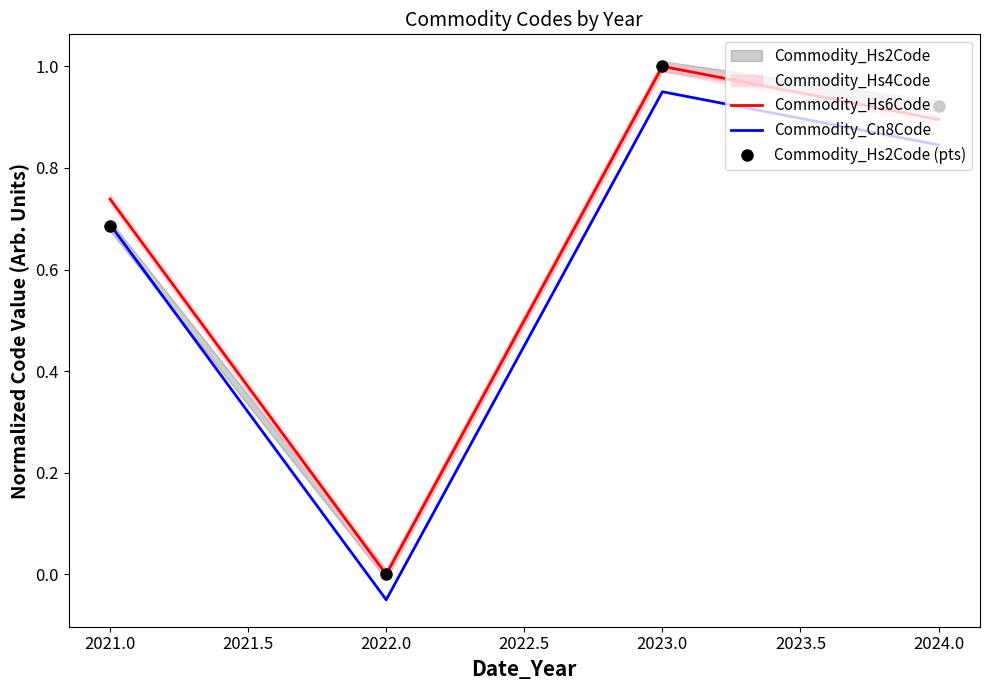

How many categories are shown in the chart?

4